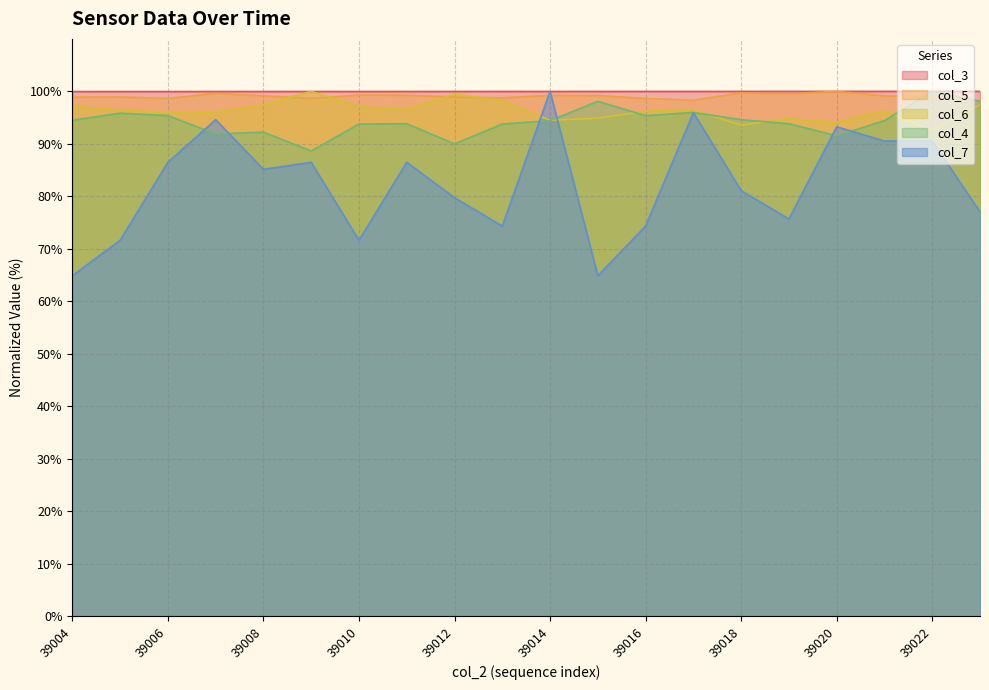

Reading left to right, list all the values displayed in this chart.

col_3: 39004=100.0	39005=100.0	39006=100.0	39007=100.0	39008=100.0	39009=100.0	39010=100.0	39011=100.0	39012=100.0	39013=100.0	39014=100.0	39015=100.0	39016=100.0	39017=100.0	39018=100.0	39019=100.0	39020=100.0	39021=100.0	39022=100.0	39023=100.0
col_5: 39004=98.9	39005=98.9	39006=98.7	39007=99.6	39008=99.1	39009=98.7	39010=99.3	39011=99.3	39012=98.9	39013=98.8	39014=99.2	39015=99.2	39016=98.7	39017=98.3	39018=99.7	39019=99.5	39020=100.0	39021=99.1	39022=99.0	39023=98.2
col_6: 39004=97.2	39005=96.5	39006=95.9	39007=96.1	39008=97.4	39009=100.0	39010=97.1	39011=96.5	39012=99.5	39013=98.2	39014=94.5	39015=94.9	39016=96.2	39017=96.5	39018=93.6	39019=94.8	39020=94.1	39021=96.3	39022=92.6	39023=97.5
col_4: 39004=94.5	39005=95.9	39006=95.4	39007=91.9	39008=92.2	39009=88.6	39010=93.8	39011=93.8	39012=90.0	39013=93.8	39014=94.4	39015=98.1	39016=95.4	39017=96.0	39018=94.6	39019=93.8	39020=91.5	39021=94.4	39022=100.0	39023=98.1
col_7: 39004=64.9	39005=71.6	39006=86.5	39007=94.6	39008=85.1	39009=86.5	39010=71.6	39011=86.5	39012=79.7	39013=74.3	39014=100.0	39015=64.9	39016=74.3	39017=95.9	39018=81.1	39019=75.7	39020=93.2	39021=90.5	39022=90.5	39023=77.0